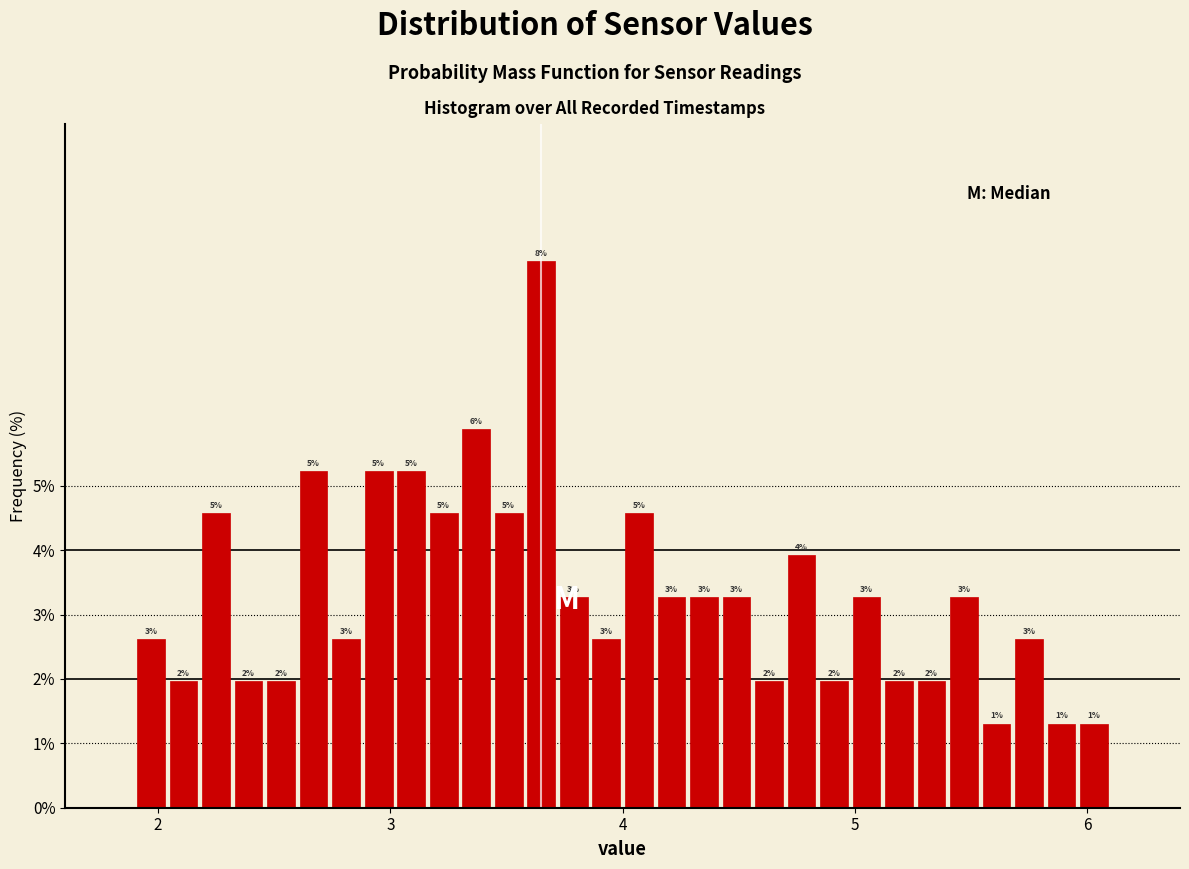

Read against the x-axis, roughly where is the centre of the tallest bar?

3.7